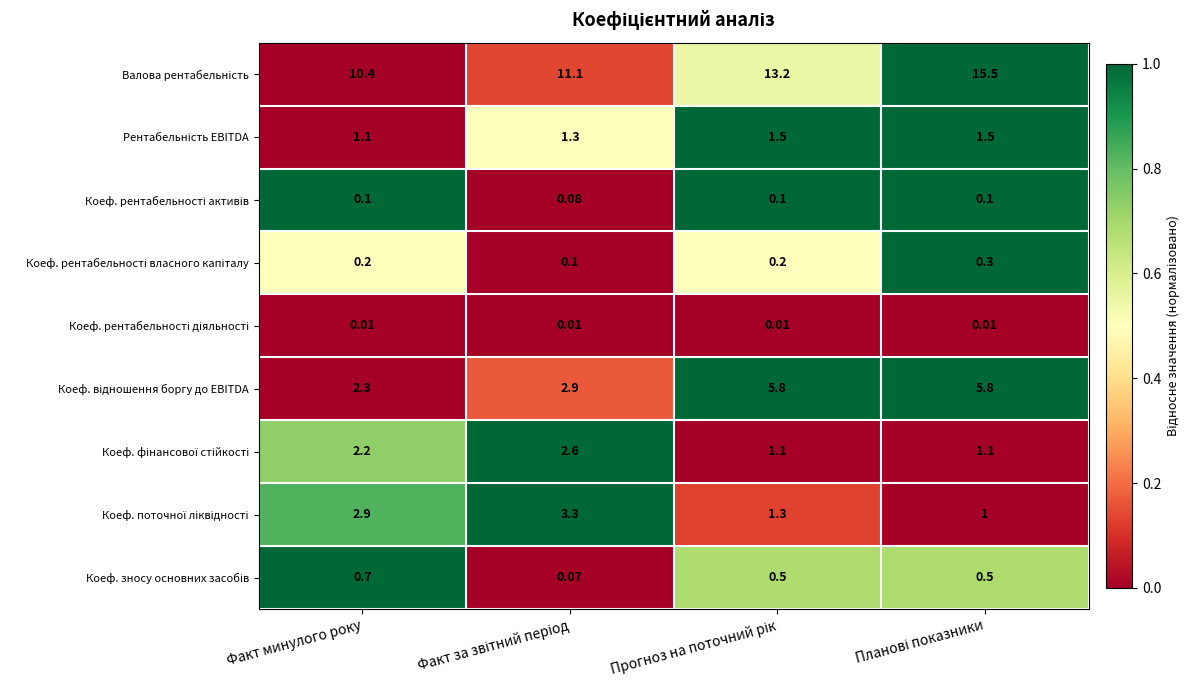

Count the number of data series in this chart.

9